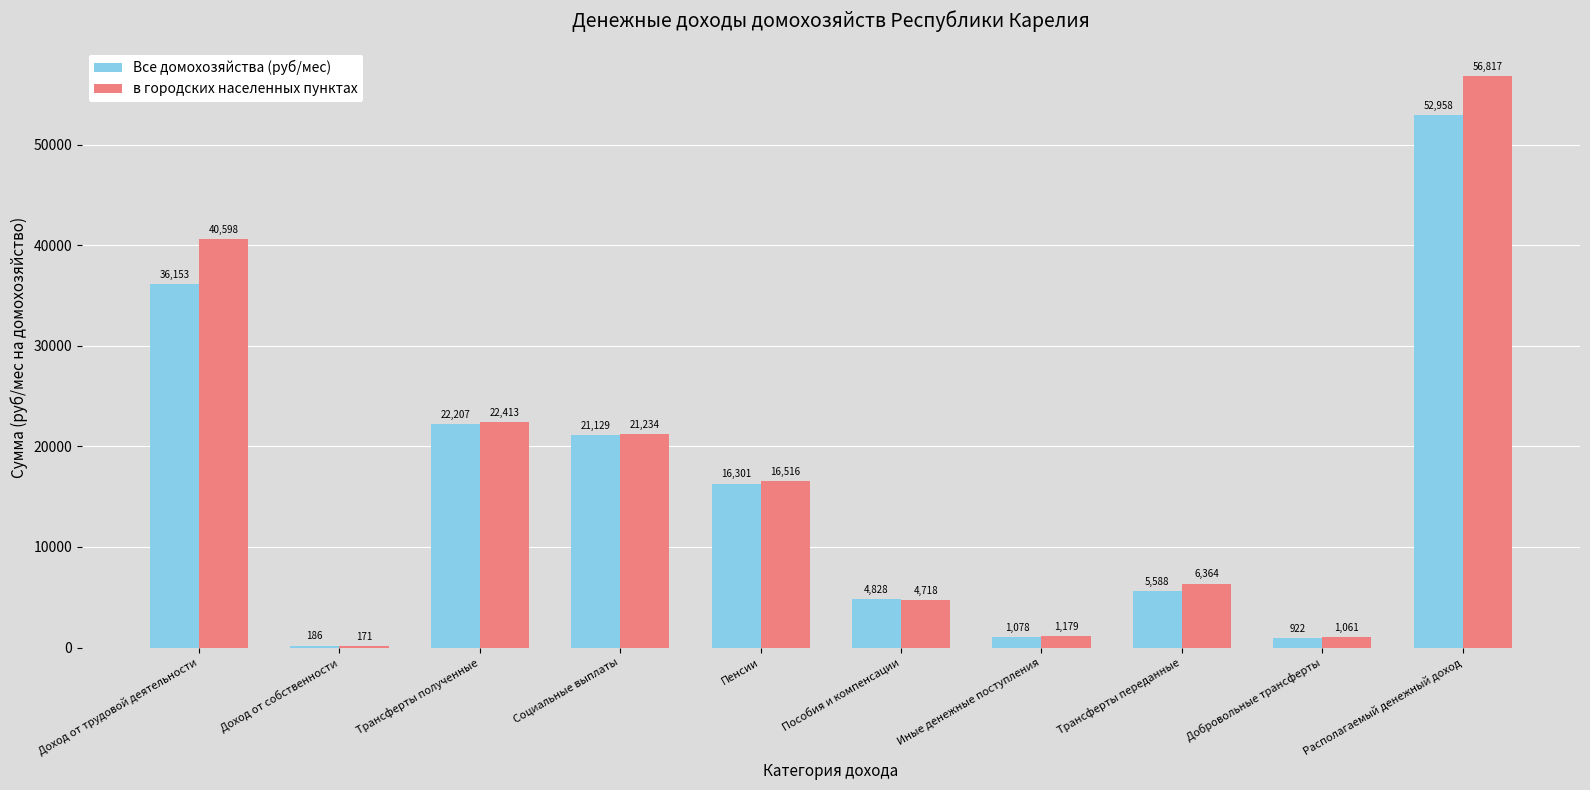

Which category has the highest value in the Все домохозяйства (руб/мес) series?

Располагаемый денежный доход